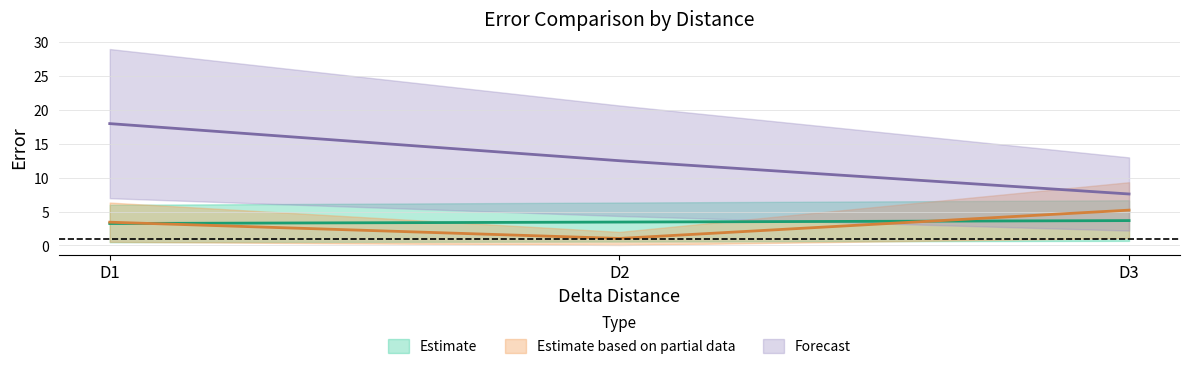

What is the difference between the highest and lowest values at D3?

3.9